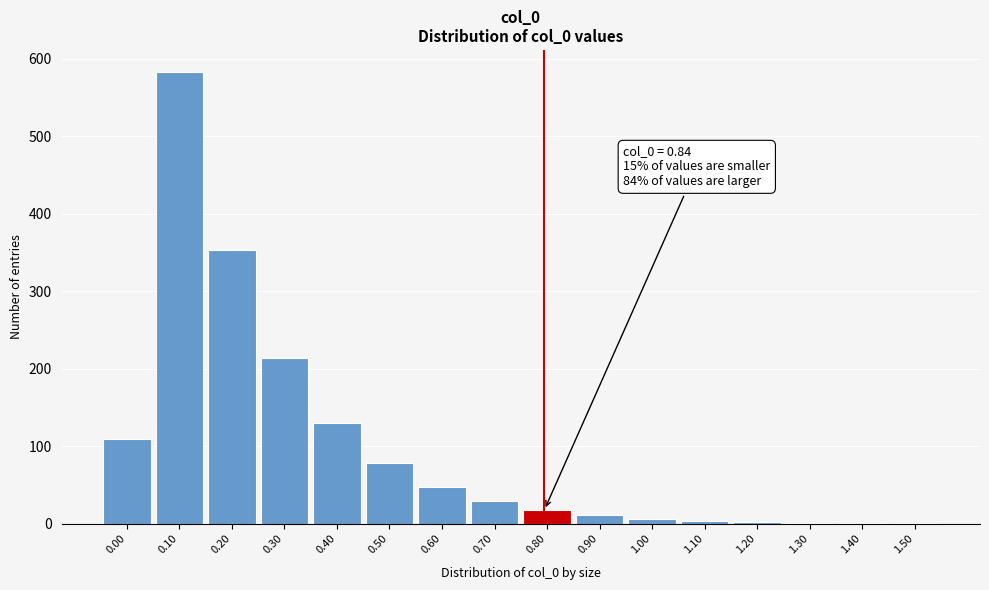

The value at 0.50 is 79. True or false?

True